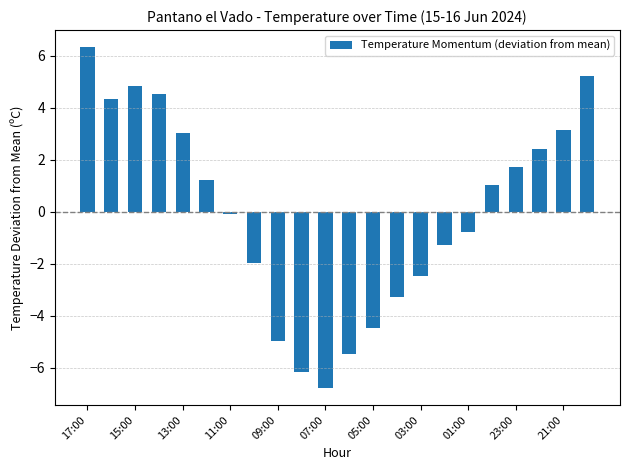

What is the difference between the maximum and minimum values?

13.1